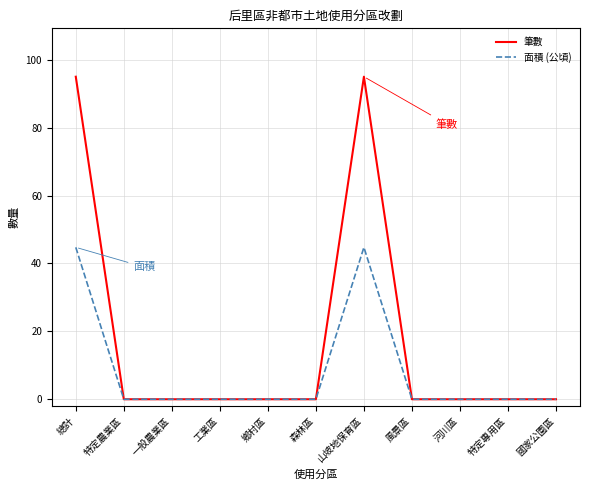

Which series has the largest total across all categories?

筆數